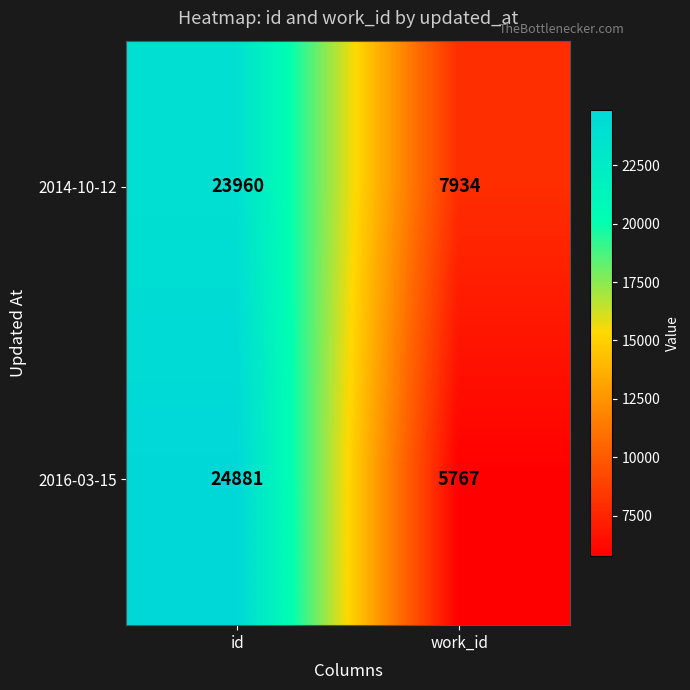

What is the greatest value displayed?

24881